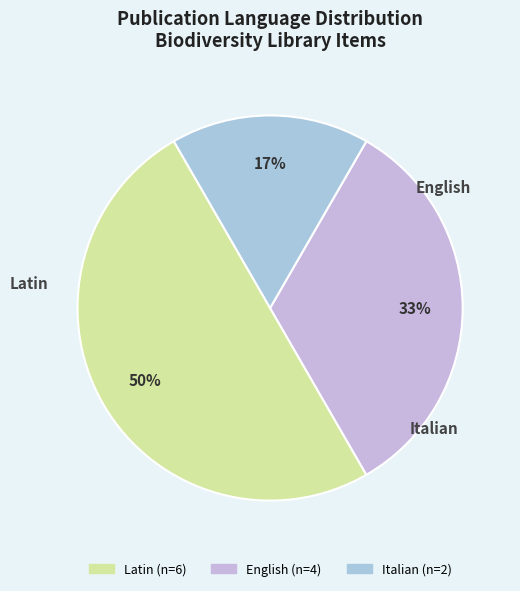

How many segments does this pie chart have?

3